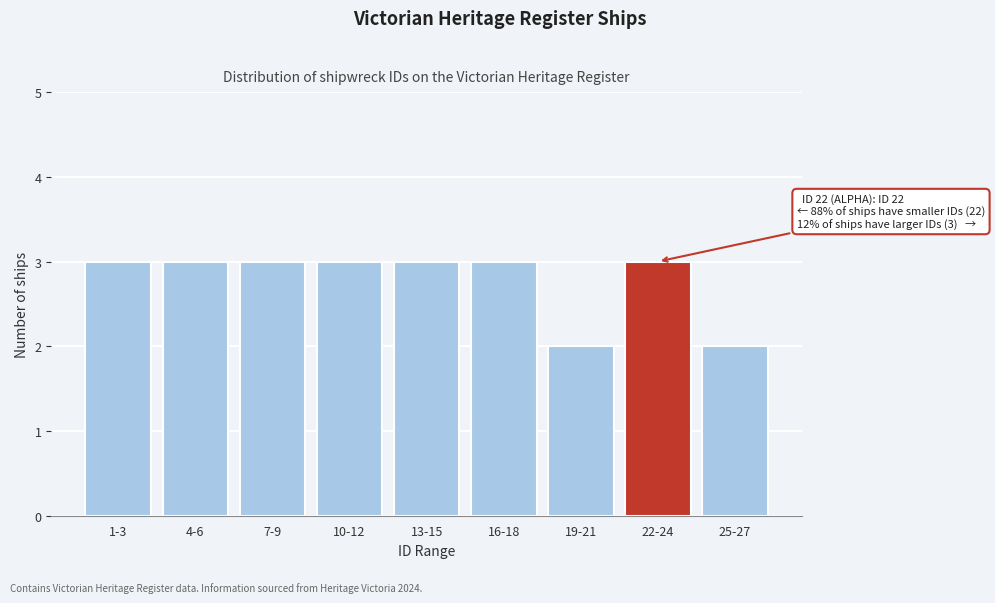

Reading left to right, extract all data points from this chart.

1-3=3	4-6=3	7-9=3	10-12=3	13-15=3	16-18=3	19-21=2	22-24=3	25-27=2